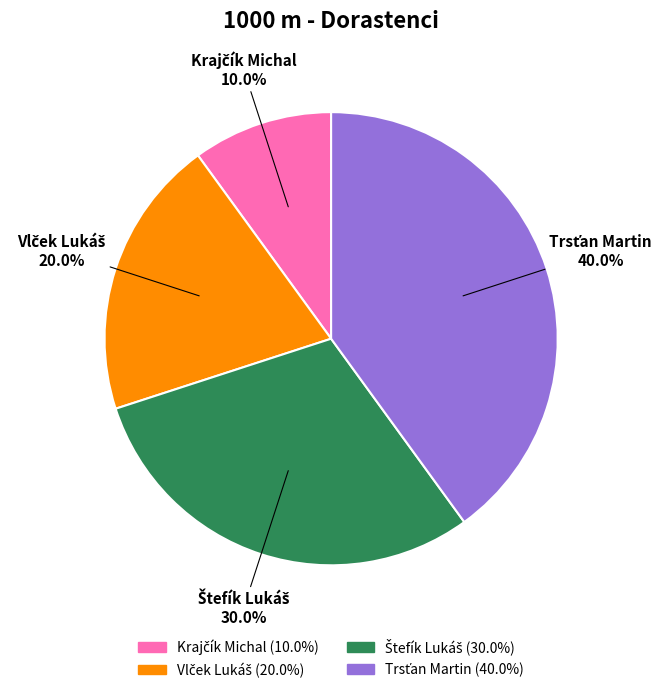

Is there any slice that represents more than half of the pie?

No